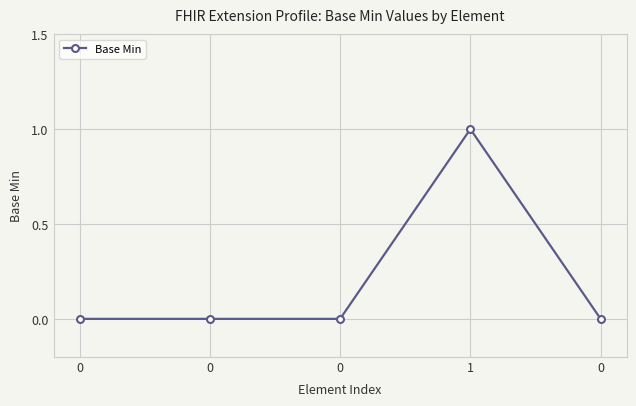

What is the sum of the values at 1 and 0?

1